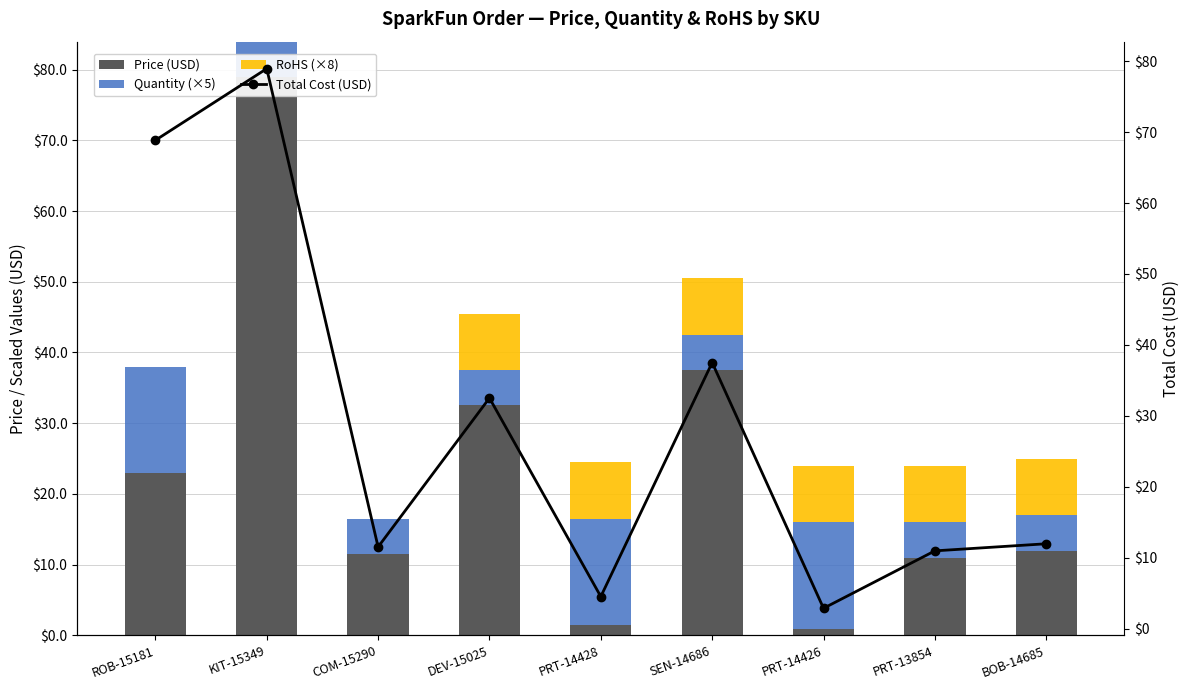

What is the label of the 4th bar from the left?

DEV-15025